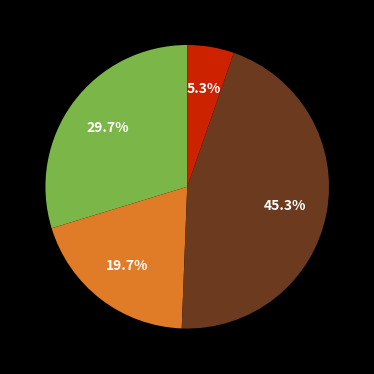

Does any single category account for the majority?

No